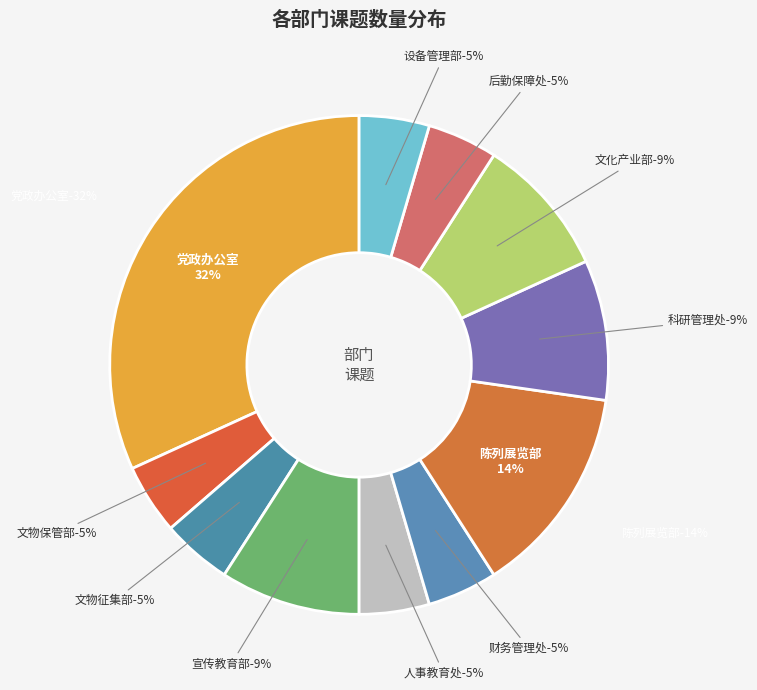

What percentage is NOT represented by 陈列展览部?

86.4%